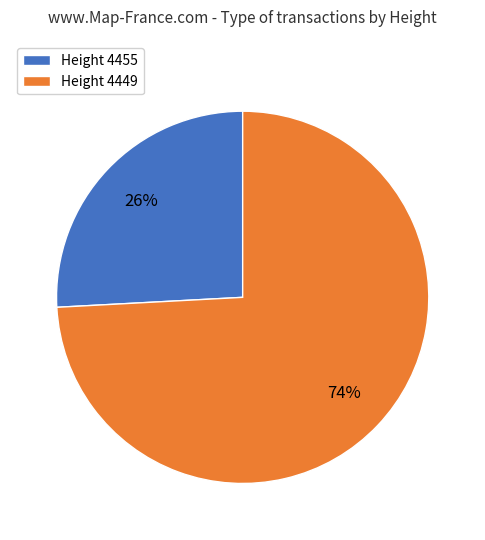

Is the sum of Height 4449 and Height 4455 greater than half?

Yes